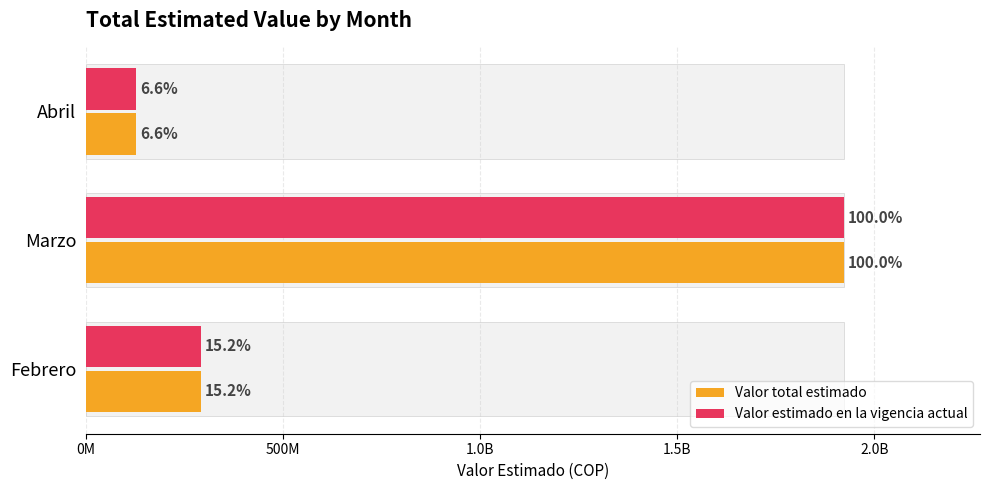

Are the bars grouped side by side (vs. stacked)?

Yes